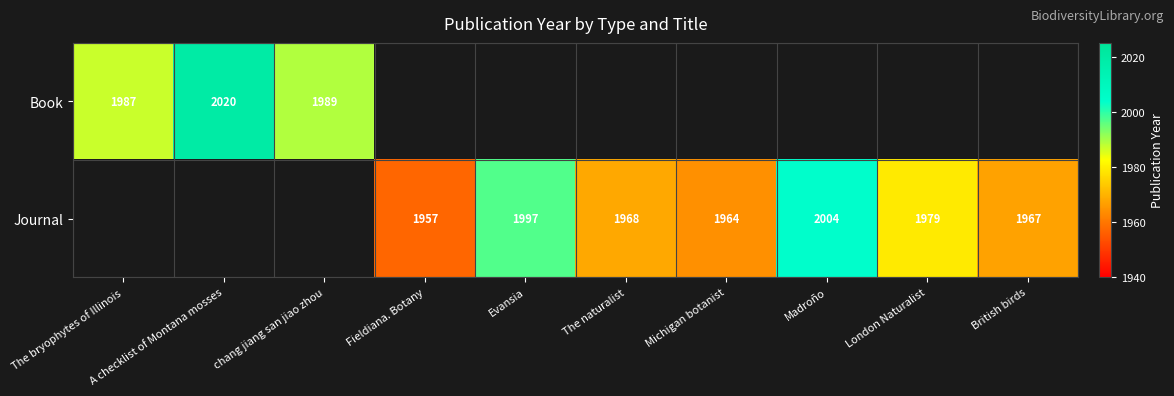

The value of Journal at Fieldiana. Botany is 768. True or false?

False